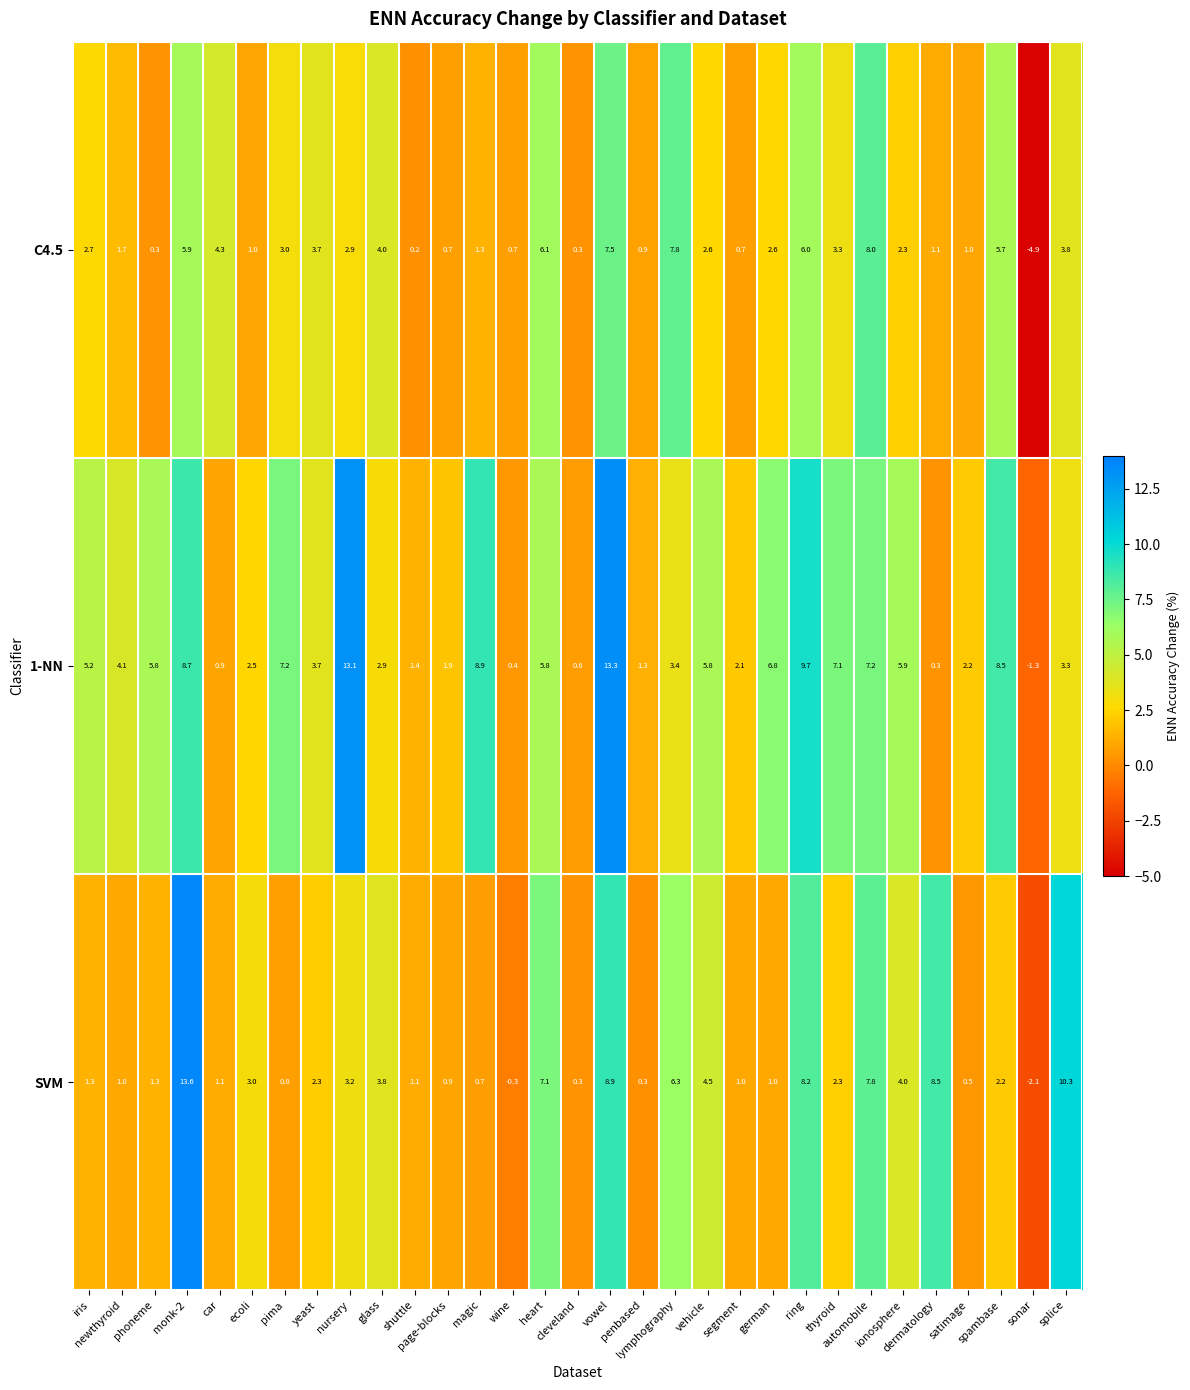

What is the sum of all 1-NN values?

148.7